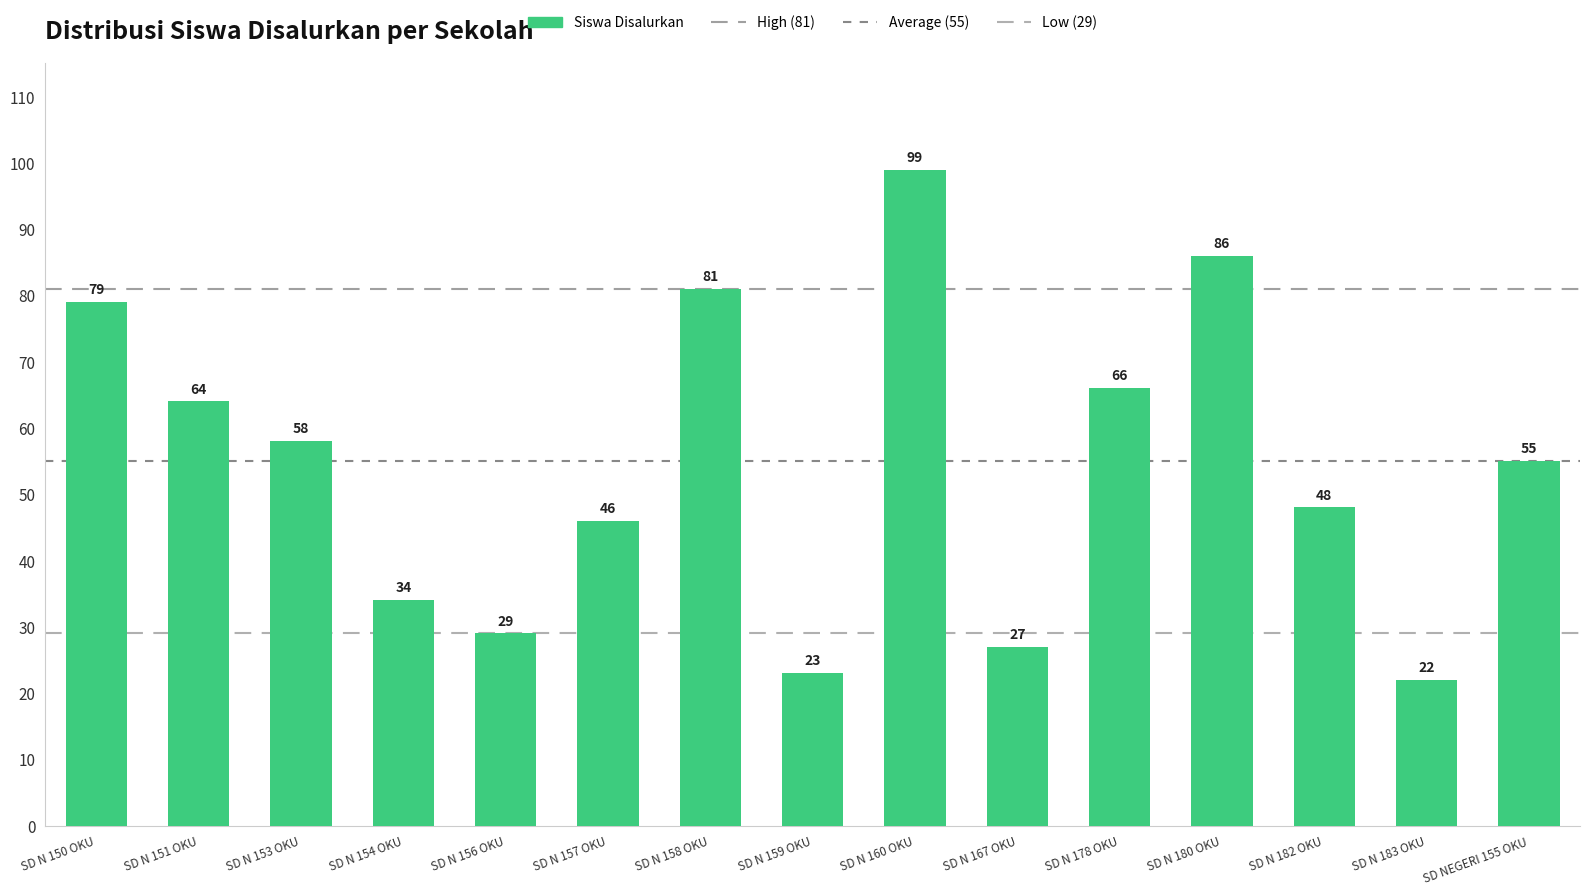

Is it true that the value at SD N 178 OKU is 106?

False